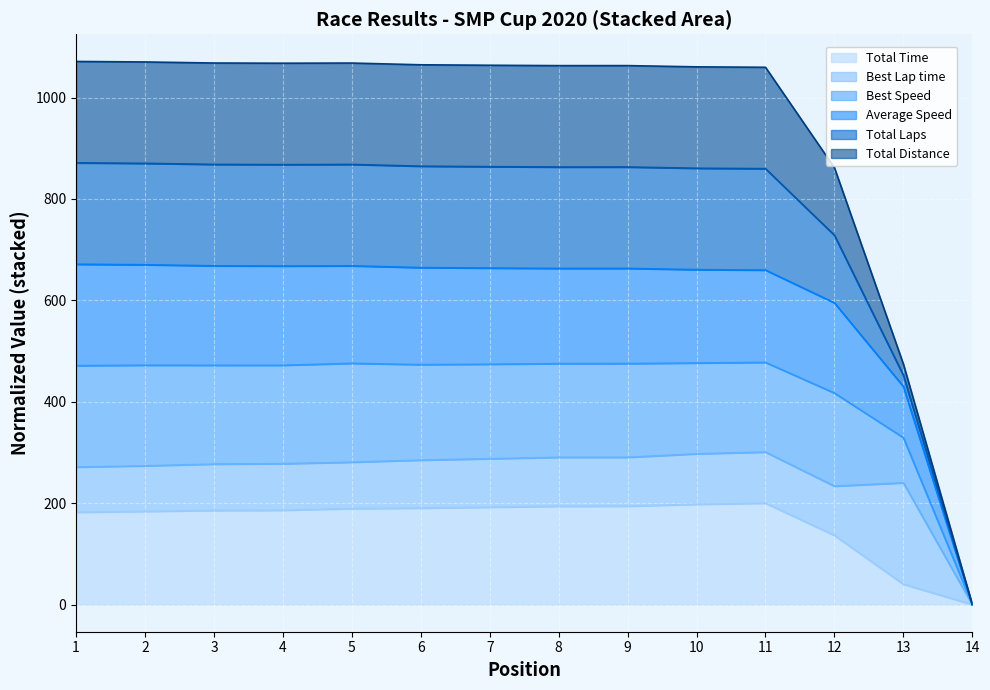

True or false: Best Speed and Average Speed intersect in this chart.

False